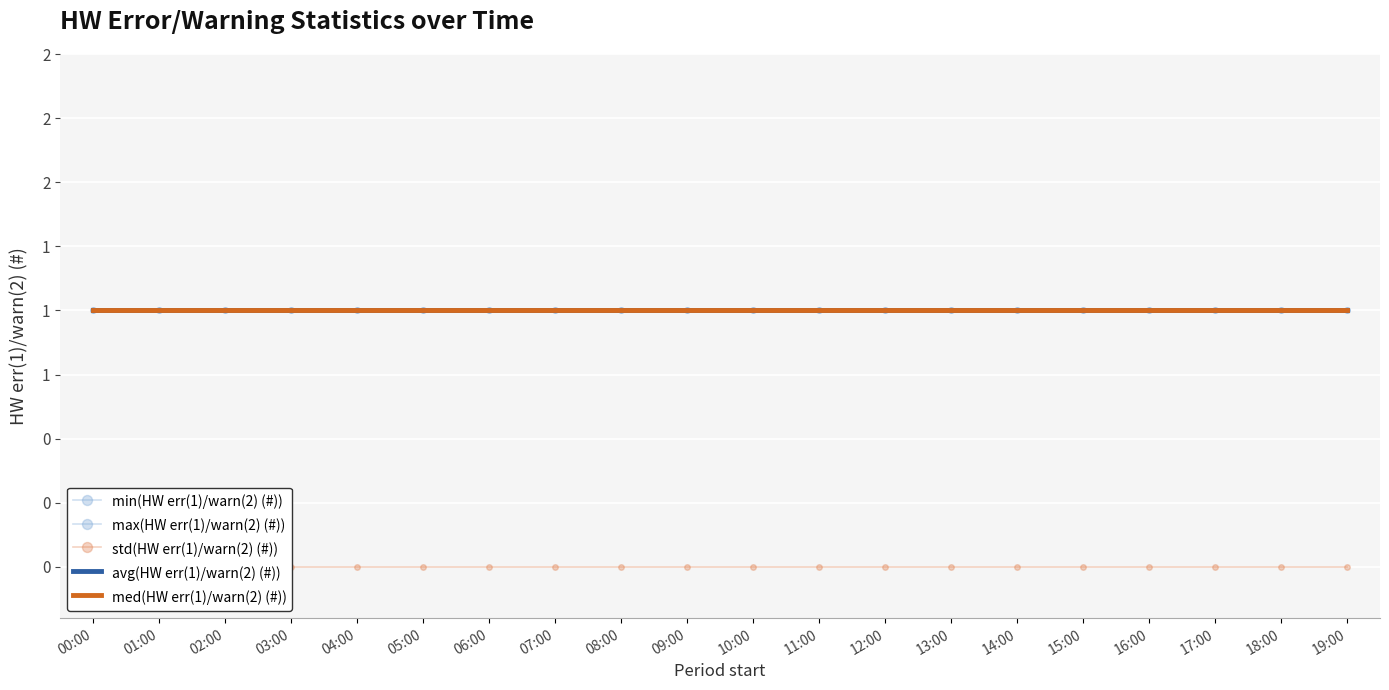

At which label is max(HW err(1)/warn(2) (#)) closest to 1?

00:00